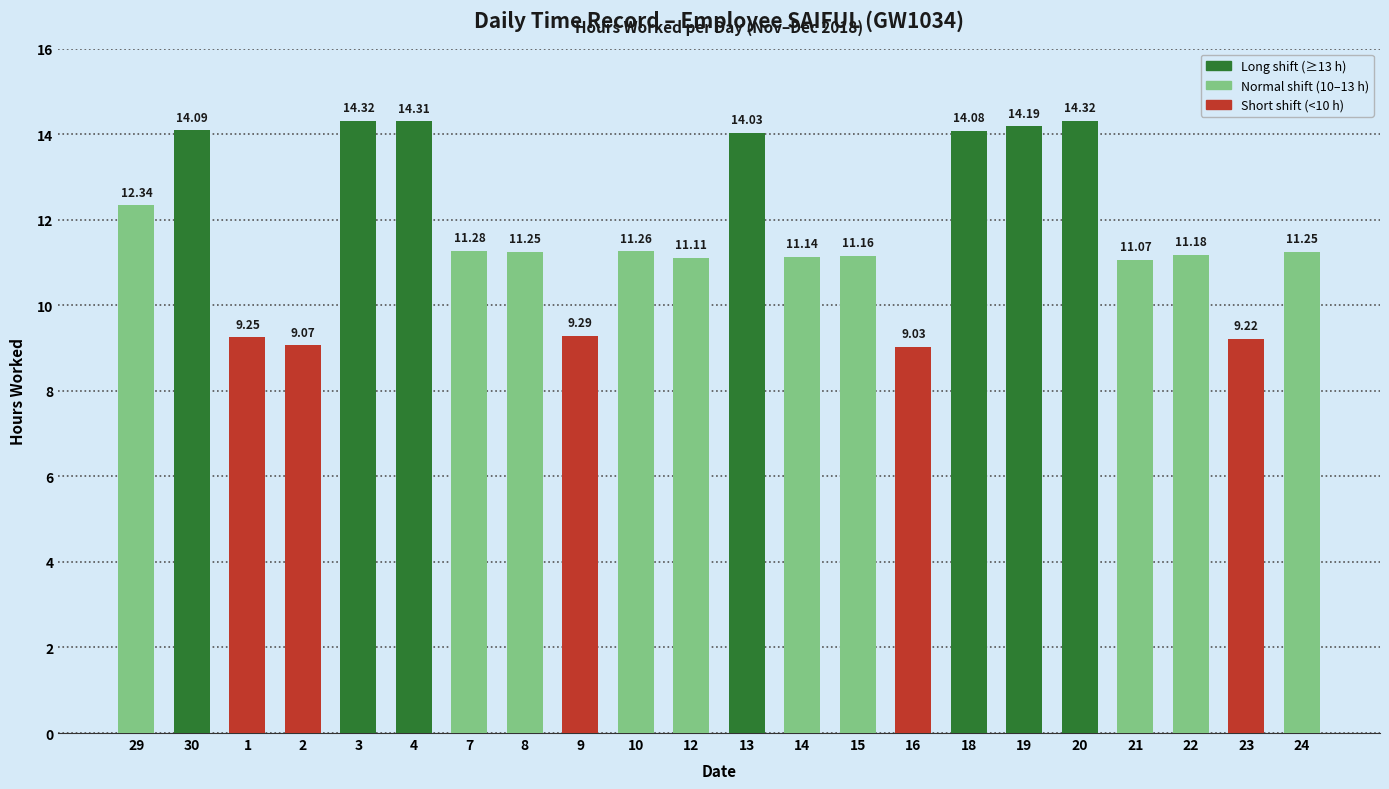

What is the change in value from 15 to 18?

+2.9